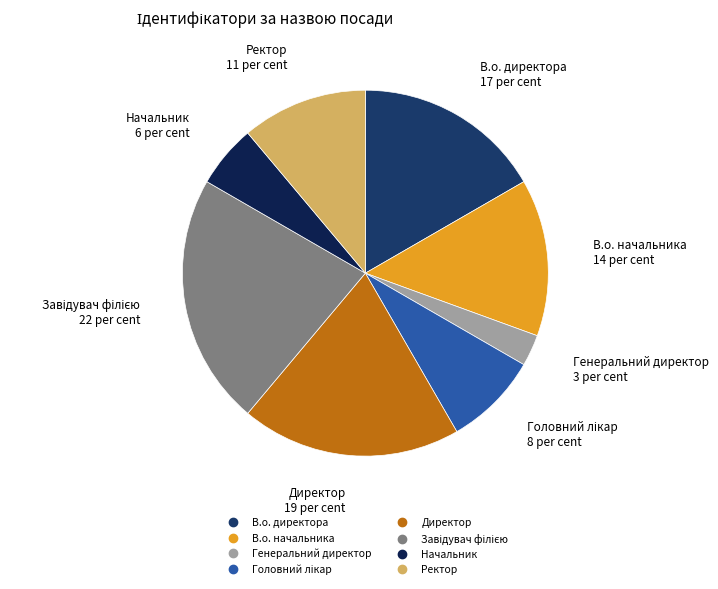

What is the smallest slice in the pie chart?

Генеральний директор